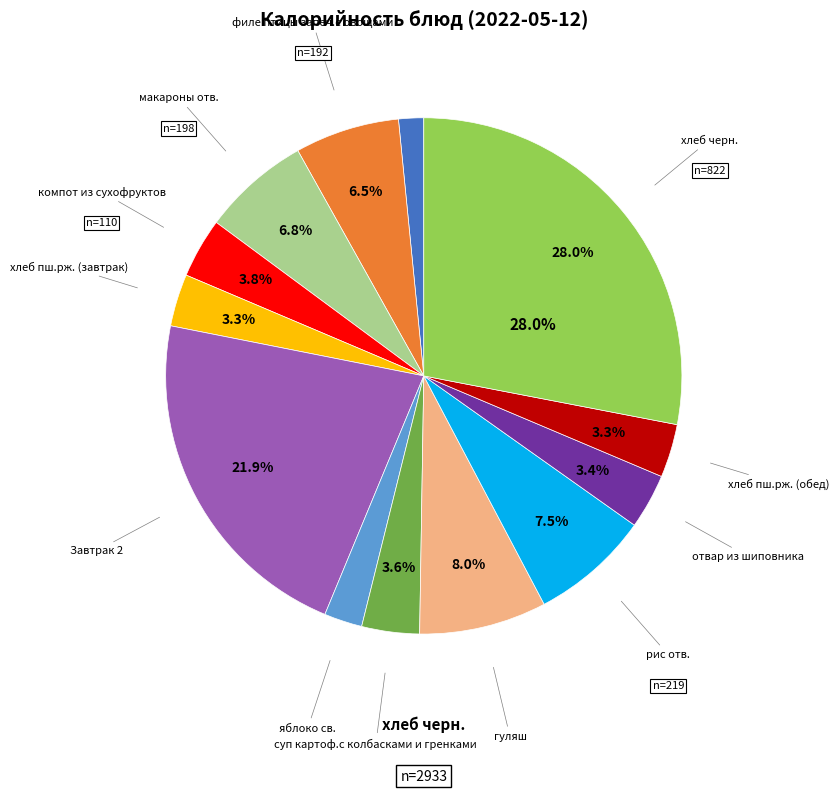

Does any single category account for the majority?

No